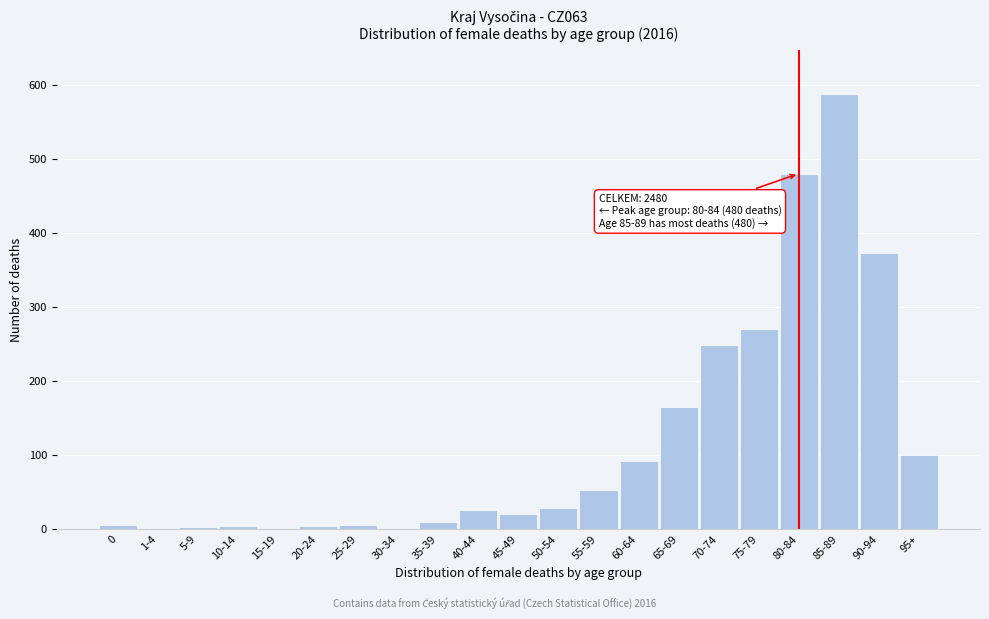

Where is the data nearest to the value 294?

75-79